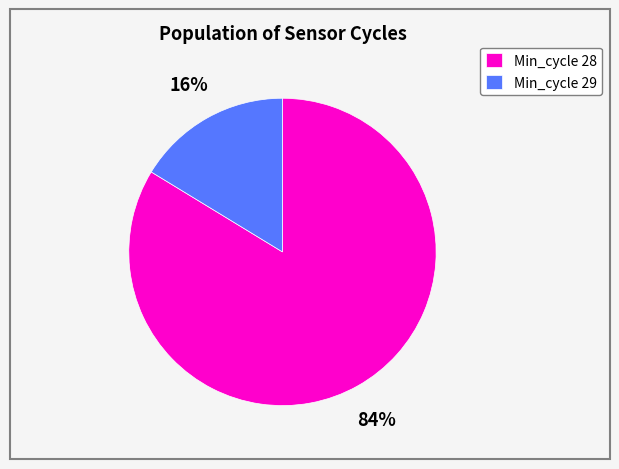

Is the sum of Min_cycle 29 and Min_cycle 28 greater than half?

Yes